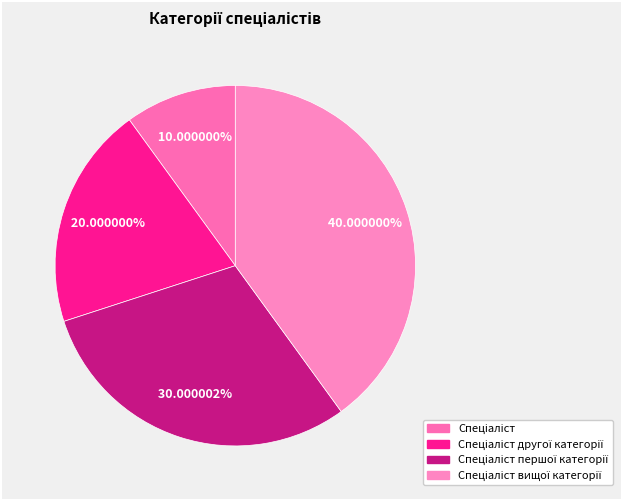

Which slice is the smallest?

Спеціаліст